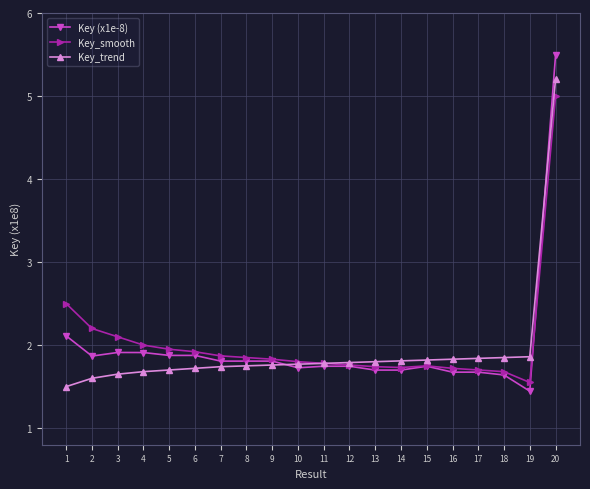

What is the sum of the Key (x1e-8) values at 12 and 7?

3.6